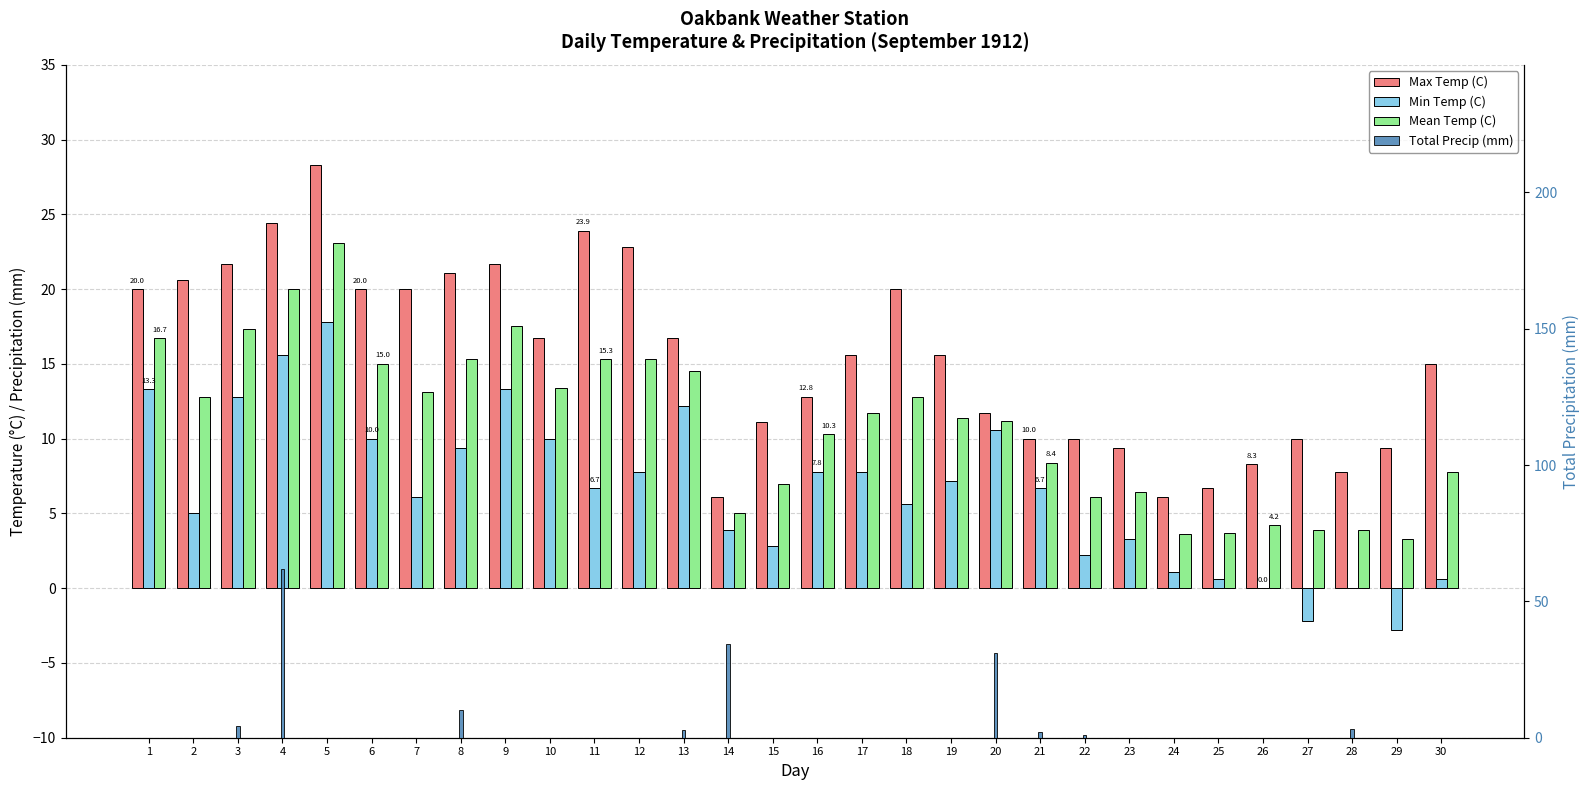

What is the value of the Min Temp (C) bar at the 22nd from the left?

2.2